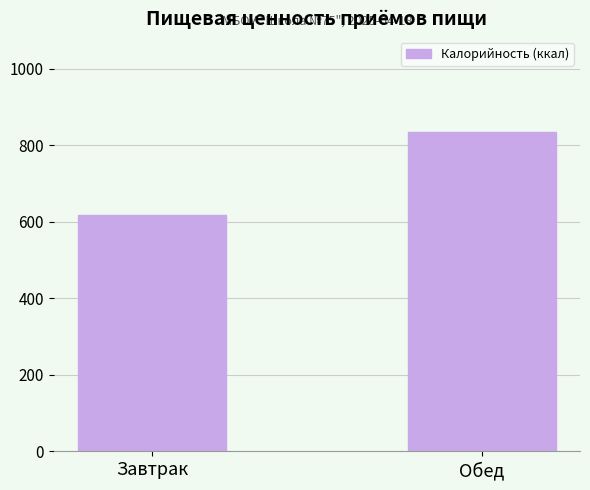

What value does the data have at Обед, to the nearest 50?

850